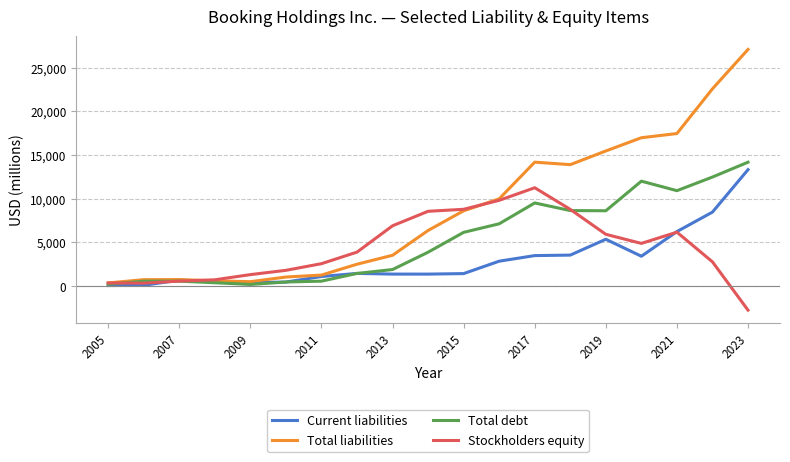

What is the maximum value shown in the chart?

27086